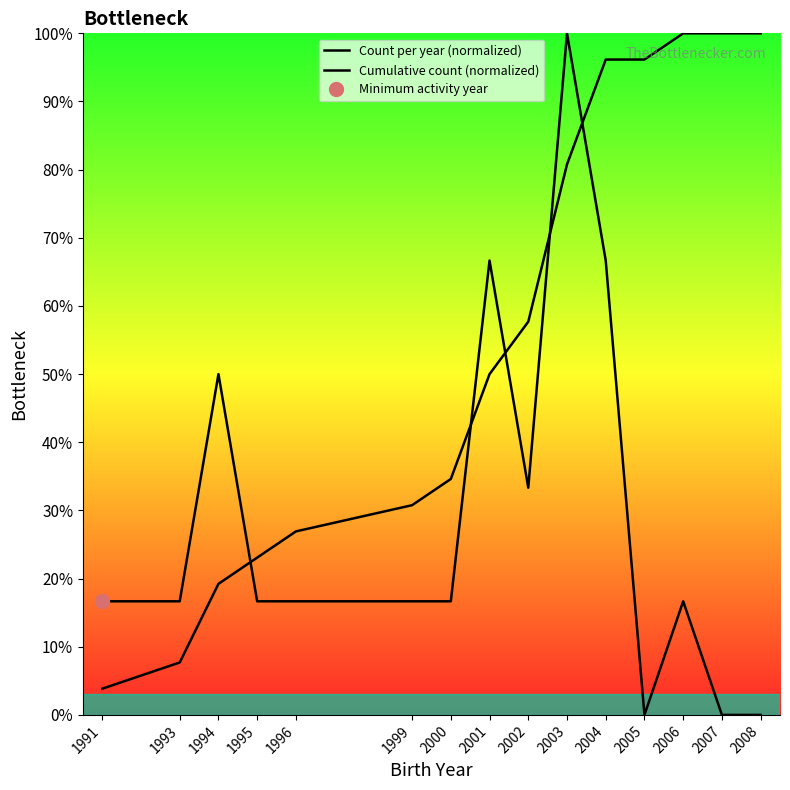

True or false: Cumulative count (normalized) and Count per year (normalized) cross at least once.

True